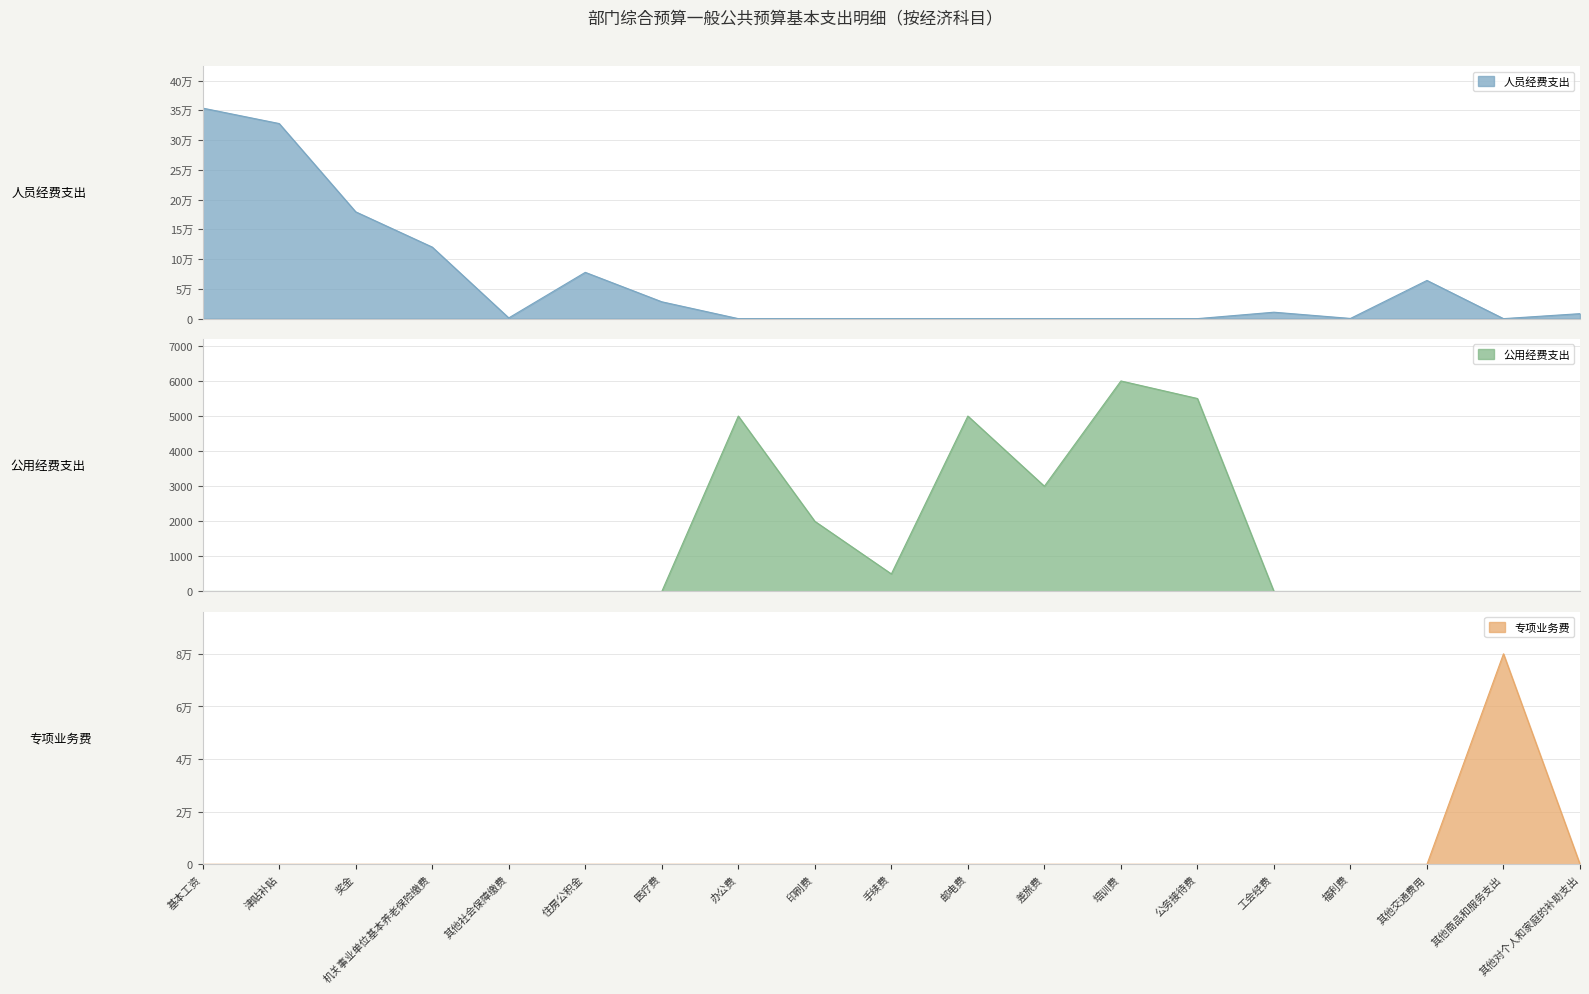

How many lines are shown in the chart?

3